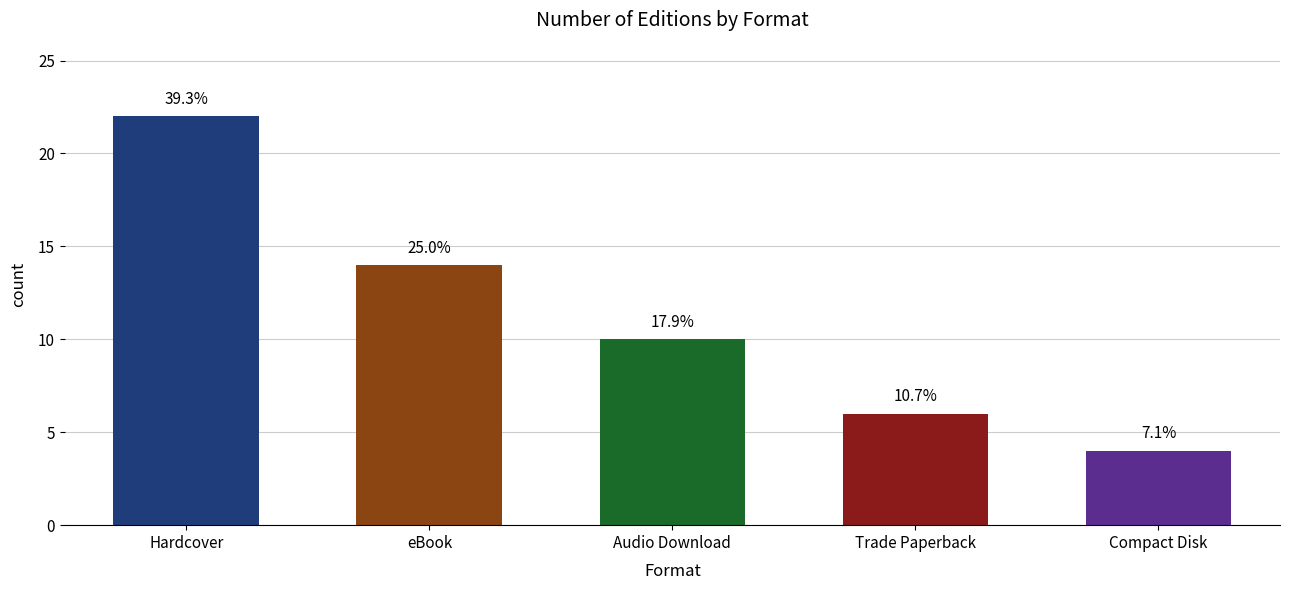

At which label does the data first exceed 10?

Hardcover